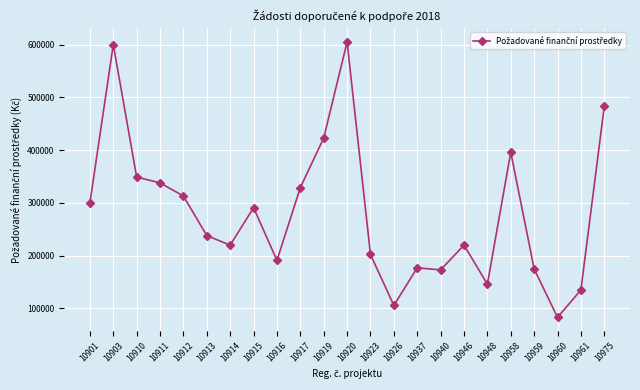

What is the sum of the values at 10948 and 10917?

475000